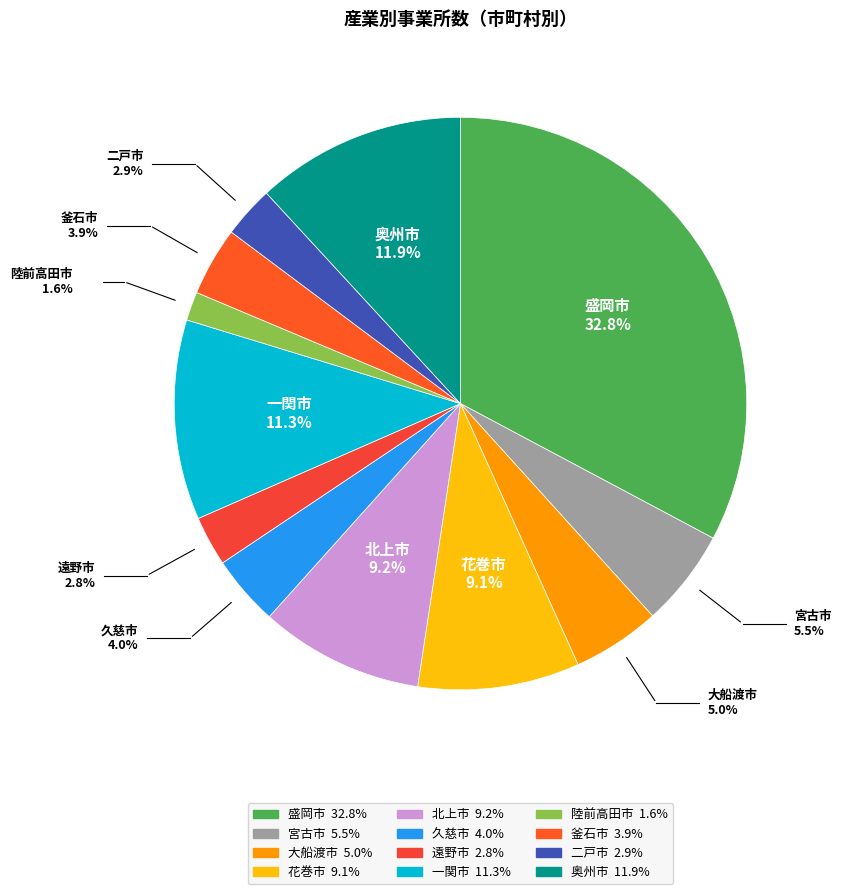

Is it true that 久慈市 is 18% of the pie?

False